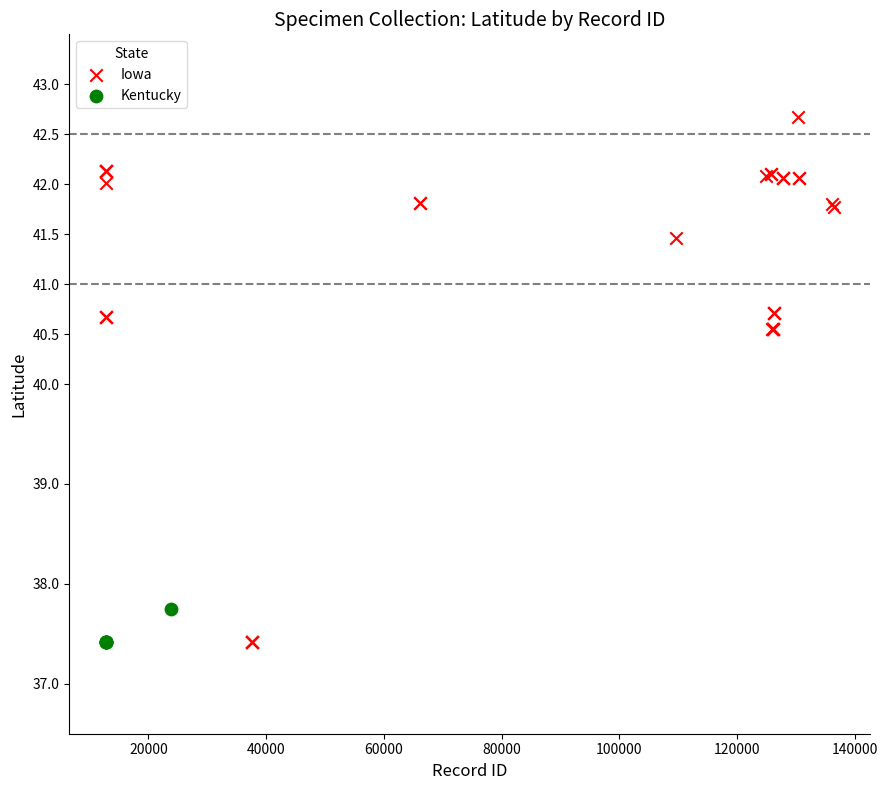

Which series contains the highest Y value?

Iowa